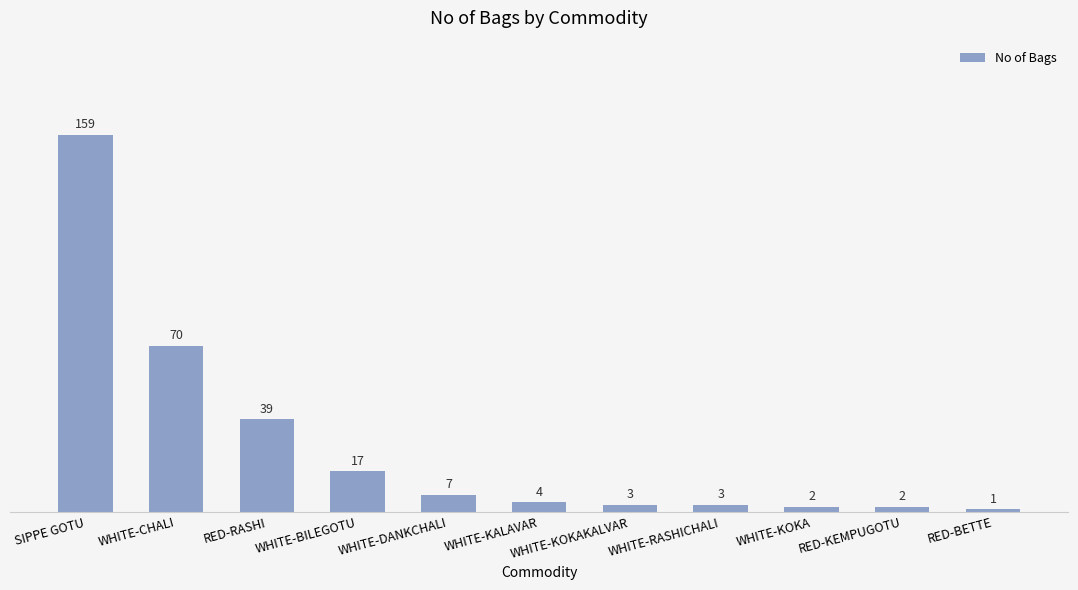

How many bars are there in total?

11